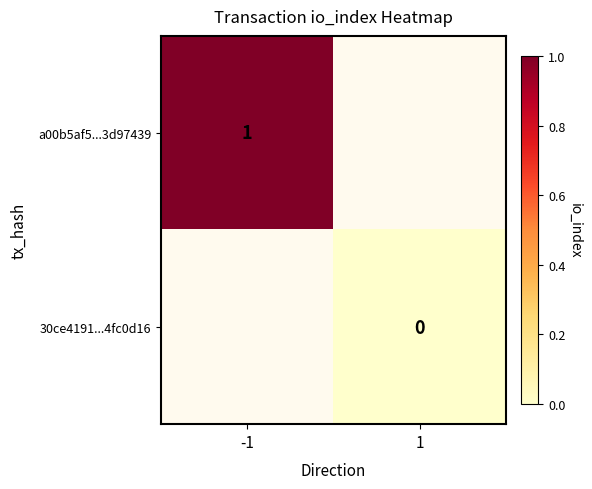

At which category is the sum across all series the highest?

-1